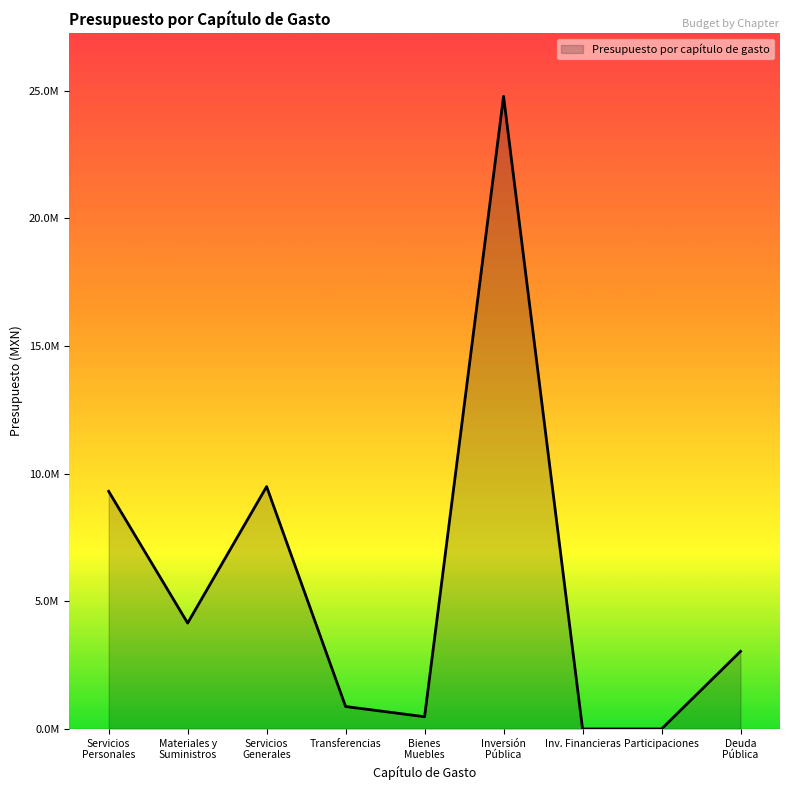

Does the chart have visible grid lines?

No